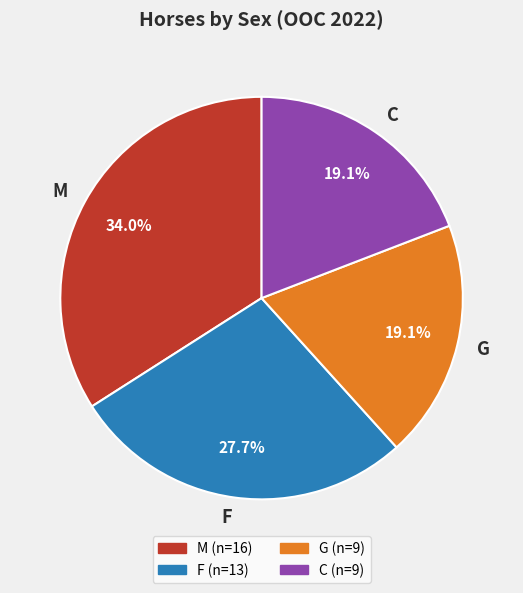

Is there any slice that represents more than half of the pie?

No